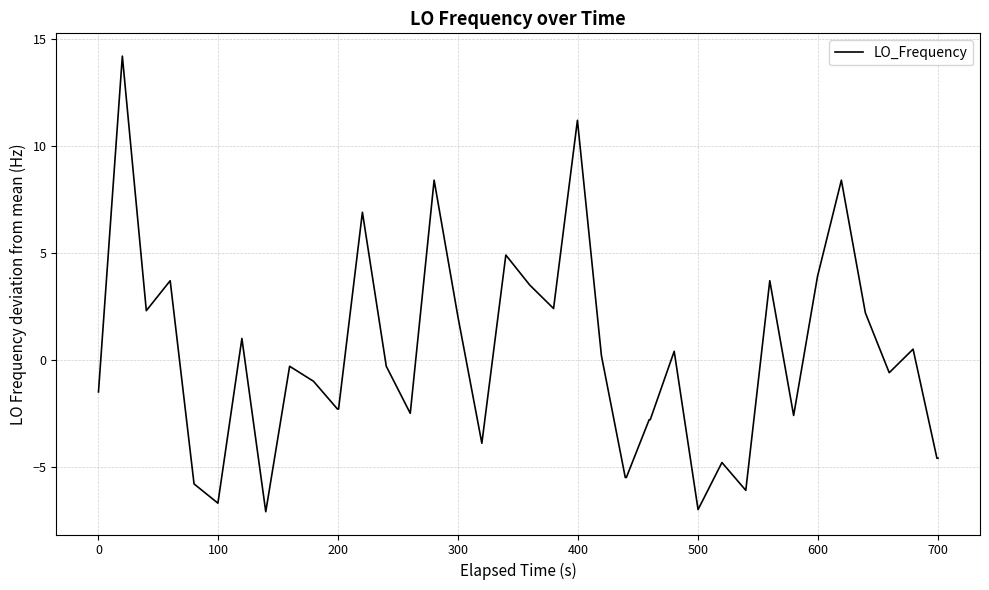

Is this an area chart (filled region under the line)?

No